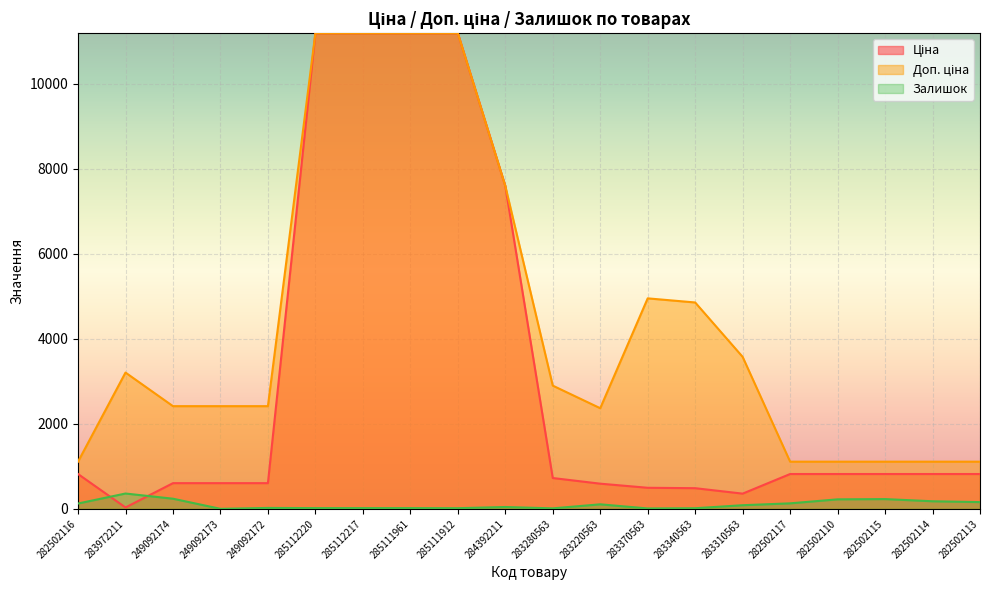

Which category has the highest value in the Доп. ціна series?

285112220